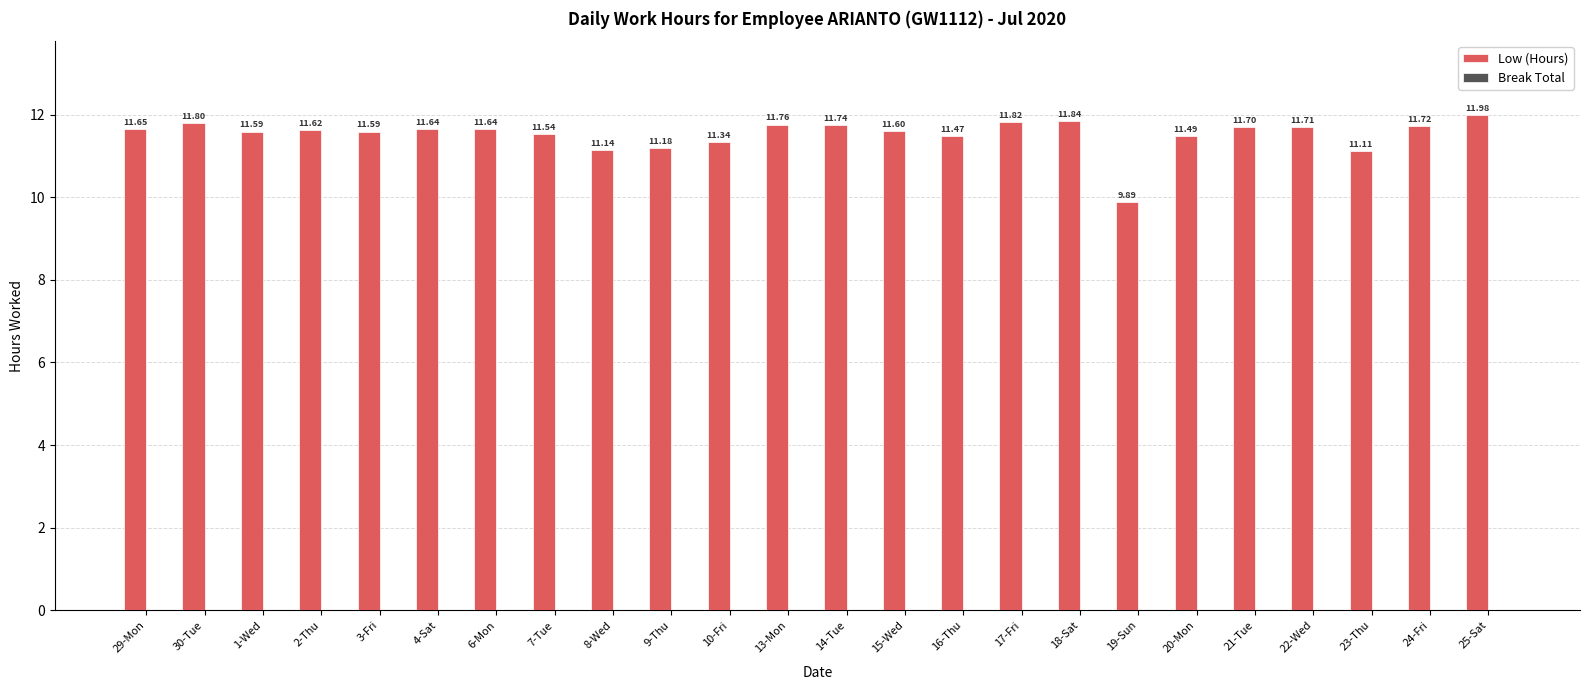

Between 22-Wed and 17-Fri, which is larger?

17-Fri